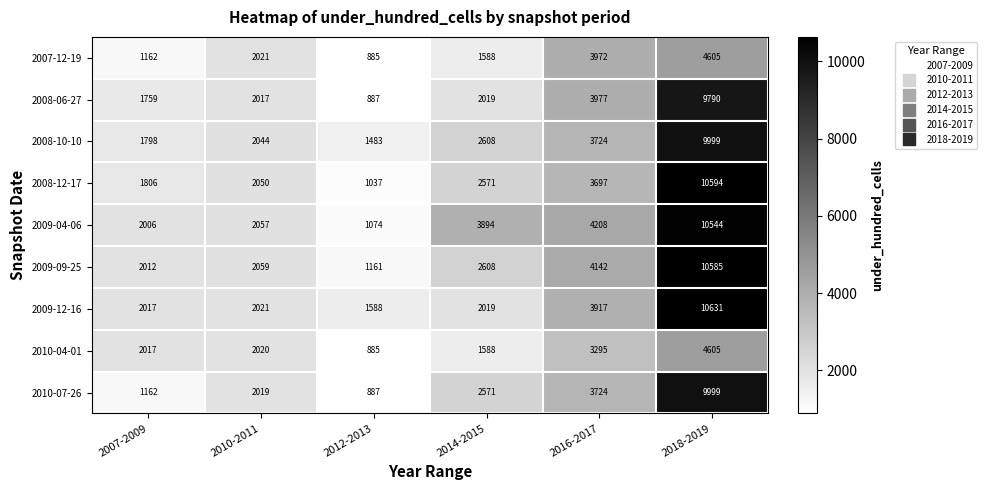

List the labels in order of 2009-04-06 value, largest first.

2018-2019, 2016-2017, 2014-2015, 2010-2011, 2007-2009, 2012-2013